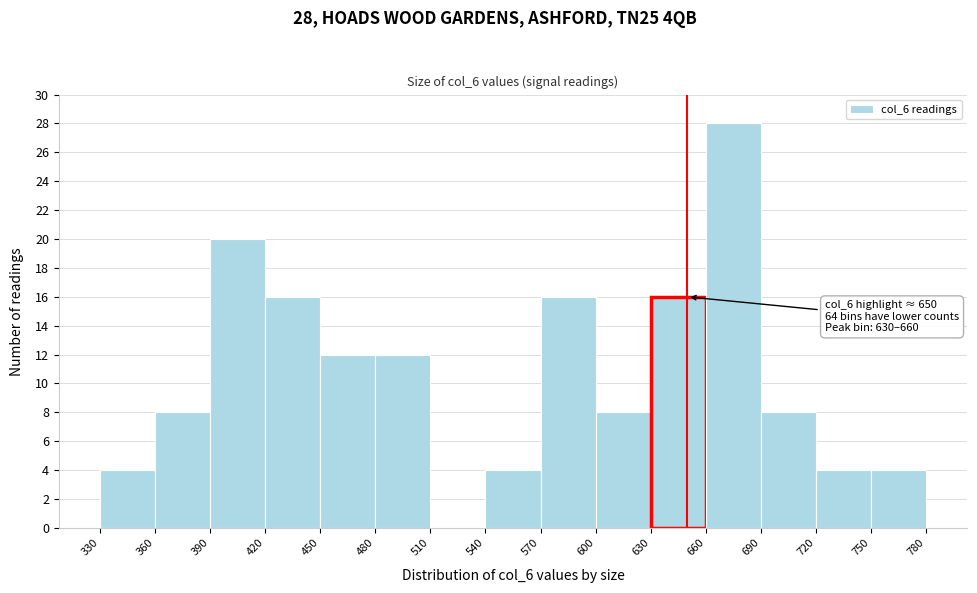

Over which range of the x-axis is the bar tallest?

660 to 690